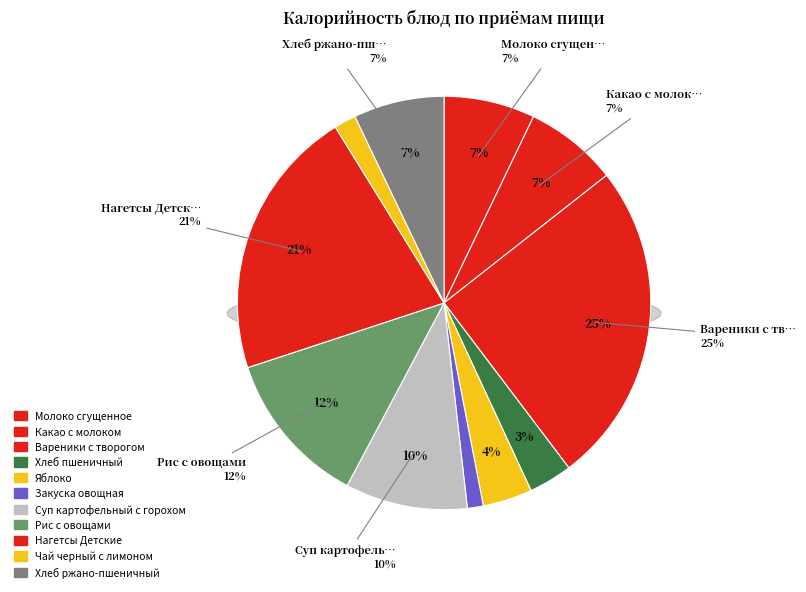

What percentage is the Хлеб пшеничный slice, to the nearest percent?

3%